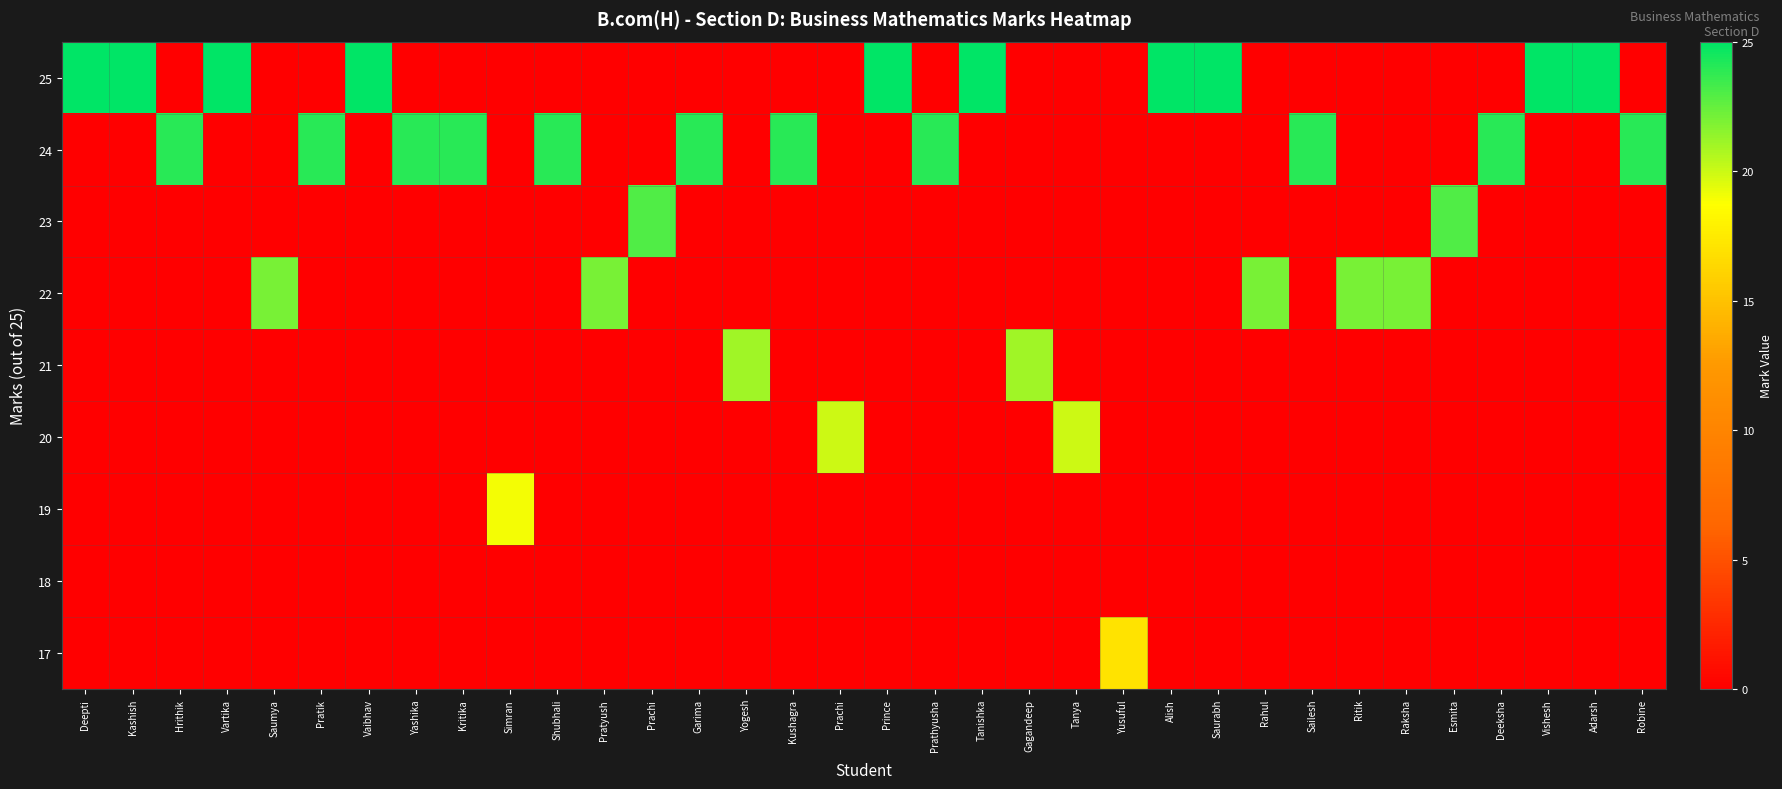

Reading left to right, list all the values displayed in this chart.

17: Deepti=0	Kashish=0	Hrithik=0	Vartika=0	Saumya=0	Pratik=0	Vaibhav=0	Yashika=0	Kritika=0	Simran=0	Shubhali=0	Pratyush=0	Prachi=0	Garima=0	Yogesh=0	Kushagra=0	Prachi=0	Prince=0	Prathyusha=0	Tanishka=0	Gagandeep=0	Tanya=0	Yusuful=17	Alish=0	Saurabh=0	Rahul=0	Sailesh=0	Ritik=0	Raksha=0	Esmita=0	Deeksha=0	Vishesh=0	Adarsh=0	Robine=0
18: Deepti=0	Kashish=0	Hrithik=0	Vartika=0	Saumya=0	Pratik=0	Vaibhav=0	Yashika=0	Kritika=0	Simran=0	Shubhali=0	Pratyush=0	Prachi=0	Garima=0	Yogesh=0	Kushagra=0	Prachi=0	Prince=0	Prathyusha=0	Tanishka=0	Gagandeep=0	Tanya=0	Yusuful=0	Alish=0	Saurabh=0	Rahul=0	Sailesh=0	Ritik=0	Raksha=0	Esmita=0	Deeksha=0	Vishesh=0	Adarsh=0	Robine=0
19: Deepti=0	Kashish=0	Hrithik=0	Vartika=0	Saumya=0	Pratik=0	Vaibhav=0	Yashika=0	Kritika=0	Simran=19	Shubhali=0	Pratyush=0	Prachi=0	Garima=0	Yogesh=0	Kushagra=0	Prachi=0	Prince=0	Prathyusha=0	Tanishka=0	Gagandeep=0	Tanya=0	Yusuful=0	Alish=0	Saurabh=0	Rahul=0	Sailesh=0	Ritik=0	Raksha=0	Esmita=0	Deeksha=0	Vishesh=0	Adarsh=0	Robine=0
20: Deepti=0	Kashish=0	Hrithik=0	Vartika=0	Saumya=0	Pratik=0	Vaibhav=0	Yashika=0	Kritika=0	Simran=0	Shubhali=0	Pratyush=0	Prachi=0	Garima=0	Yogesh=0	Kushagra=0	Prachi=20	Prince=0	Prathyusha=0	Tanishka=0	Gagandeep=0	Tanya=20	Yusuful=0	Alish=0	Saurabh=0	Rahul=0	Sailesh=0	Ritik=0	Raksha=0	Esmita=0	Deeksha=0	Vishesh=0	Adarsh=0	Robine=0
21: Deepti=0	Kashish=0	Hrithik=0	Vartika=0	Saumya=0	Pratik=0	Vaibhav=0	Yashika=0	Kritika=0	Simran=0	Shubhali=0	Pratyush=0	Prachi=0	Garima=0	Yogesh=21	Kushagra=0	Prachi=0	Prince=0	Prathyusha=0	Tanishka=0	Gagandeep=21	Tanya=0	Yusuful=0	Alish=0	Saurabh=0	Rahul=0	Sailesh=0	Ritik=0	Raksha=0	Esmita=0	Deeksha=0	Vishesh=0	Adarsh=0	Robine=0
22: Deepti=0	Kashish=0	Hrithik=0	Vartika=0	Saumya=22	Pratik=0	Vaibhav=0	Yashika=0	Kritika=0	Simran=0	Shubhali=0	Pratyush=22	Prachi=0	Garima=0	Yogesh=0	Kushagra=0	Prachi=0	Prince=0	Prathyusha=0	Tanishka=0	Gagandeep=0	Tanya=0	Yusuful=0	Alish=0	Saurabh=0	Rahul=22	Sailesh=0	Ritik=22	Raksha=22	Esmita=0	Deeksha=0	Vishesh=0	Adarsh=0	Robine=0
23: Deepti=0	Kashish=0	Hrithik=0	Vartika=0	Saumya=0	Pratik=0	Vaibhav=0	Yashika=0	Kritika=0	Simran=0	Shubhali=0	Pratyush=0	Prachi=23	Garima=0	Yogesh=0	Kushagra=0	Prachi=0	Prince=0	Prathyusha=0	Tanishka=0	Gagandeep=0	Tanya=0	Yusuful=0	Alish=0	Saurabh=0	Rahul=0	Sailesh=0	Ritik=0	Raksha=0	Esmita=23	Deeksha=0	Vishesh=0	Adarsh=0	Robine=0
24: Deepti=0	Kashish=0	Hrithik=24	Vartika=0	Saumya=0	Pratik=24	Vaibhav=0	Yashika=24	Kritika=24	Simran=0	Shubhali=24	Pratyush=0	Prachi=0	Garima=24	Yogesh=0	Kushagra=24	Prachi=0	Prince=0	Prathyusha=24	Tanishka=0	Gagandeep=0	Tanya=0	Yusuful=0	Alish=0	Saurabh=0	Rahul=0	Sailesh=24	Ritik=0	Raksha=0	Esmita=0	Deeksha=24	Vishesh=0	Adarsh=0	Robine=24
25: Deepti=25	Kashish=25	Hrithik=0	Vartika=25	Saumya=0	Pratik=0	Vaibhav=25	Yashika=0	Kritika=0	Simran=0	Shubhali=0	Pratyush=0	Prachi=0	Garima=0	Yogesh=0	Kushagra=0	Prachi=0	Prince=25	Prathyusha=0	Tanishka=25	Gagandeep=0	Tanya=0	Yusuful=0	Alish=25	Saurabh=25	Rahul=0	Sailesh=0	Ritik=0	Raksha=0	Esmita=0	Deeksha=0	Vishesh=25	Adarsh=25	Robine=0